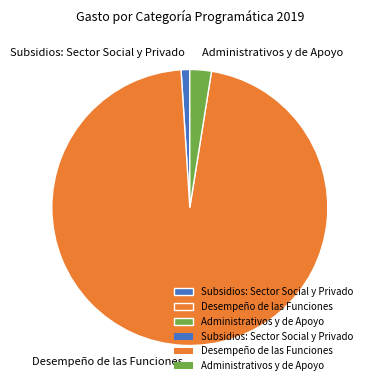

Rank the categories by value from highest to lowest.

Desempeño de las Funciones, Administrativos y de Apoyo, Subsidios: Sector Social y Privado